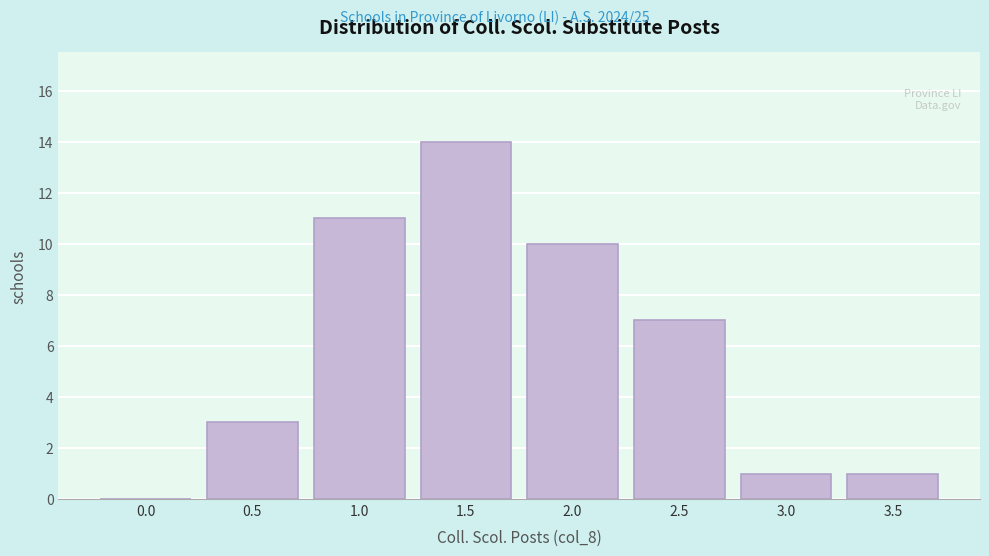

Reading left to right, transcribe all the data shown in this chart.

0.0=0	0.5=3	1.0=11	1.5=14	2.0=10	2.5=7	3.0=1	3.5=1